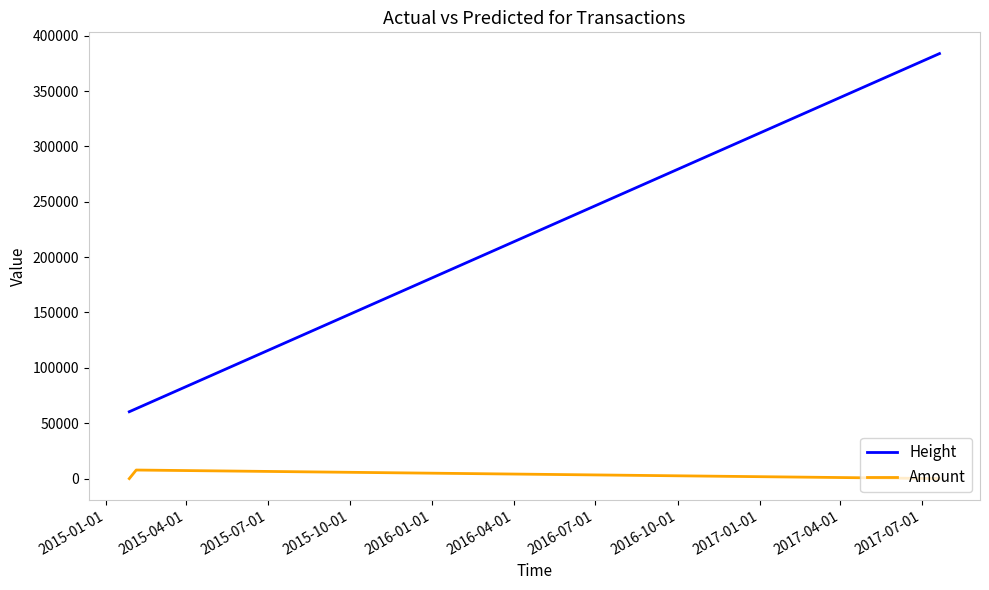

What is the maximum value for Amount?

7738